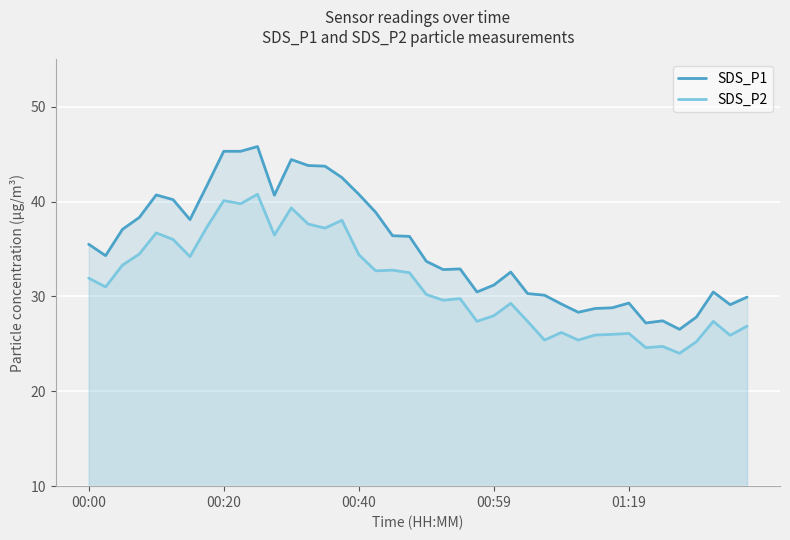

True or false: SDS_P1 and SDS_P2 intersect in this chart.

False